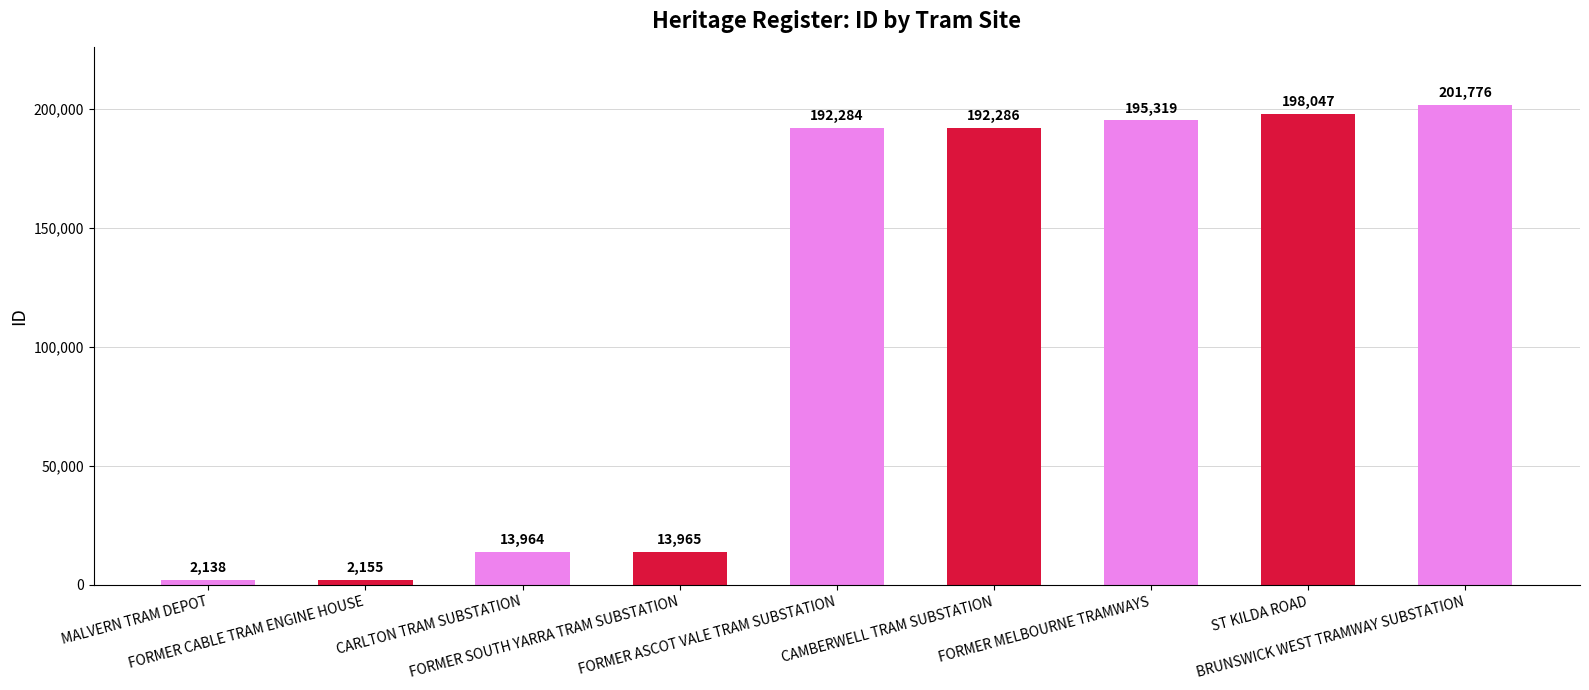

What is the sum of the values at FORMER MELBOURNE TRAMWAYS and ST KILDA ROAD?

393366